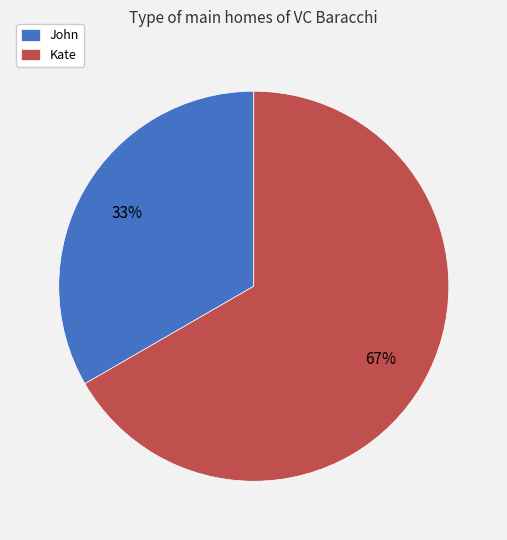

To the nearest percent, what is the average slice percentage?

50%